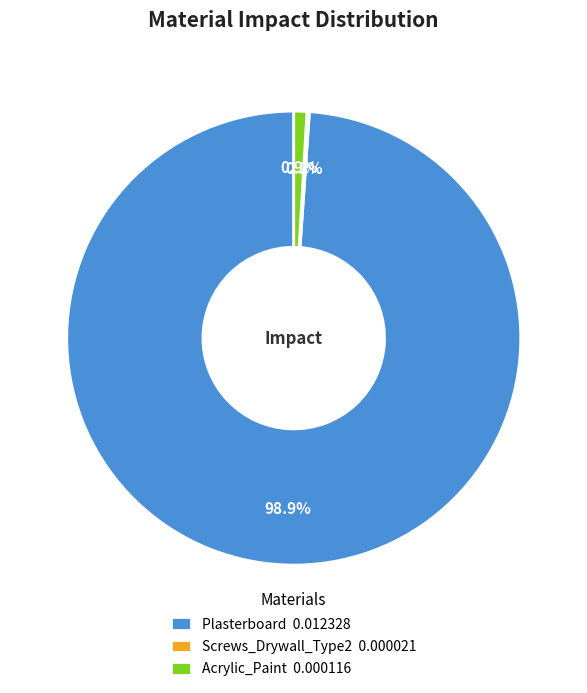

Combined, what portion of the pie is Plasterboard 0.012328 and Acrylic_Paint 0.000116?

99.8%